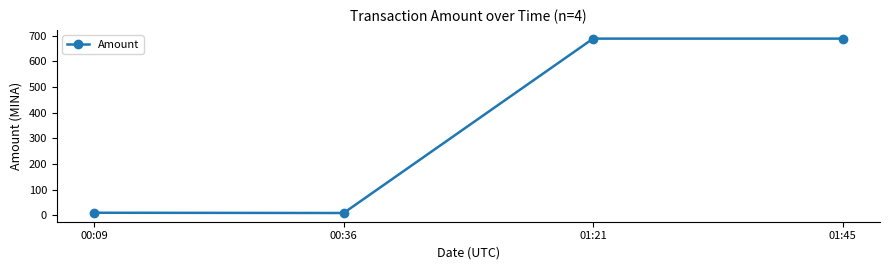

What is the value of the 2nd point from the left?

9.0